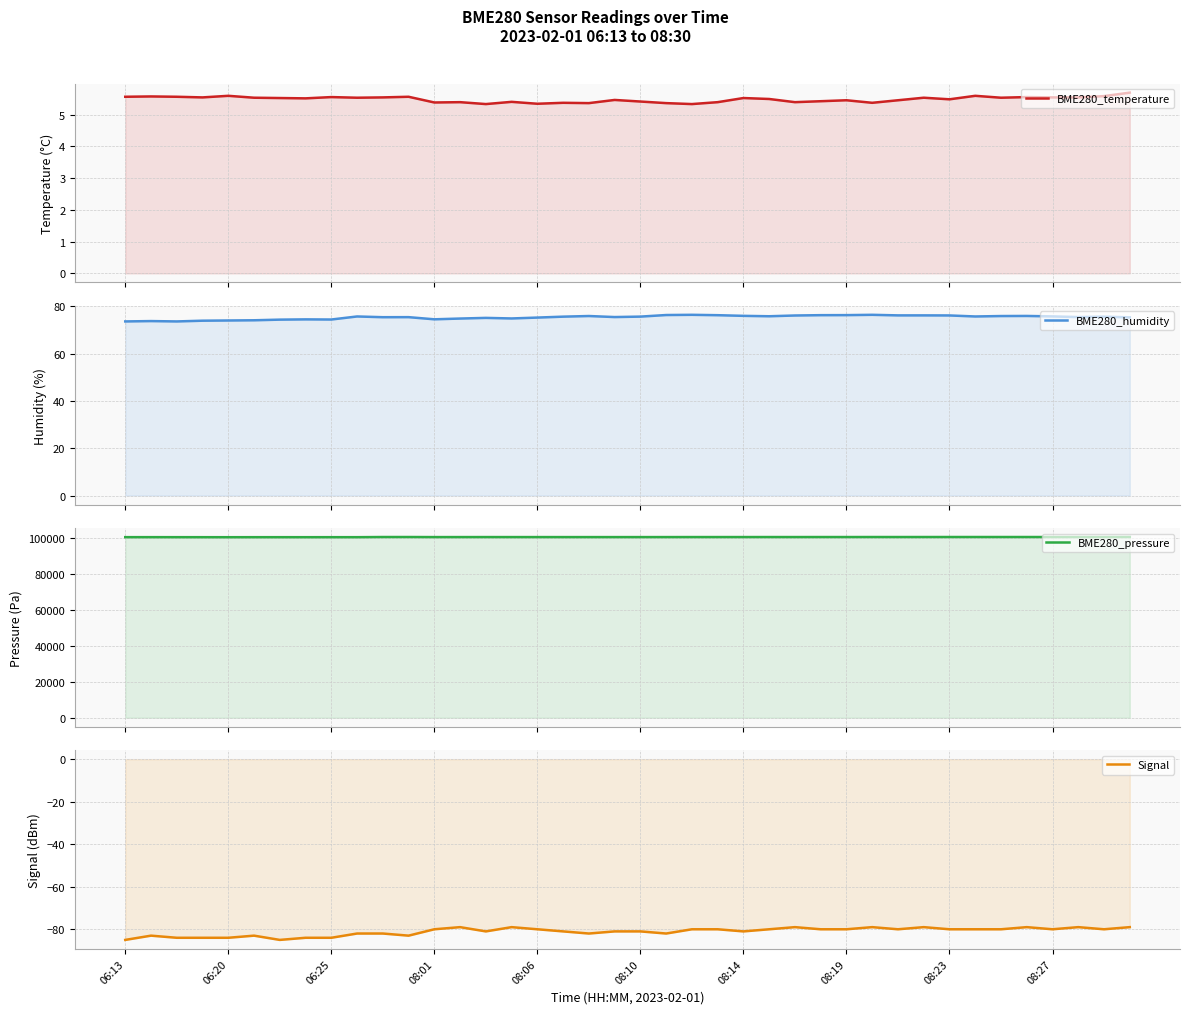

What is the total value across all series at 06:25?

100370.0